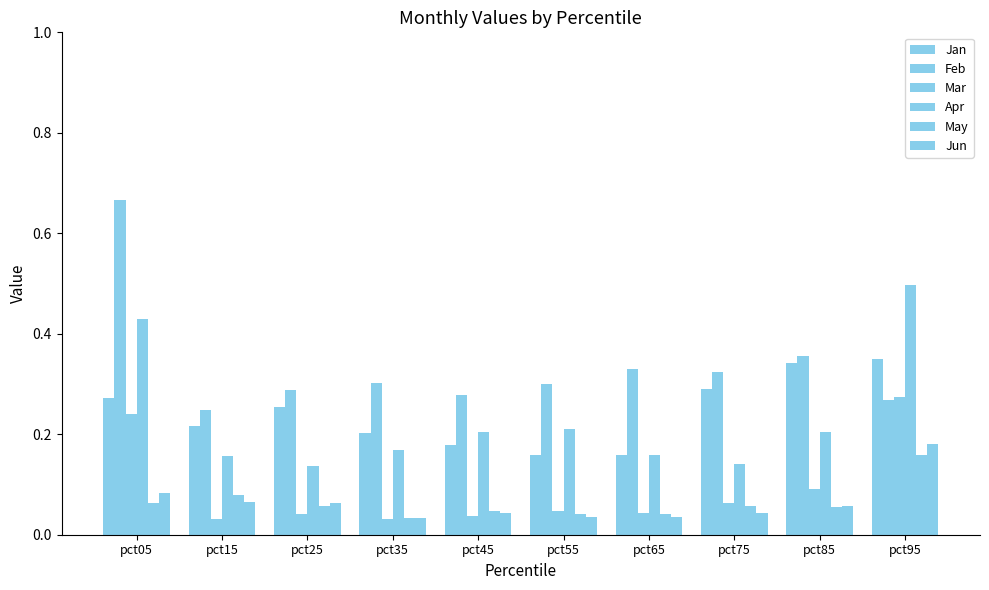

What is the sum of the Jun values at pct95 and pct15?

0.2